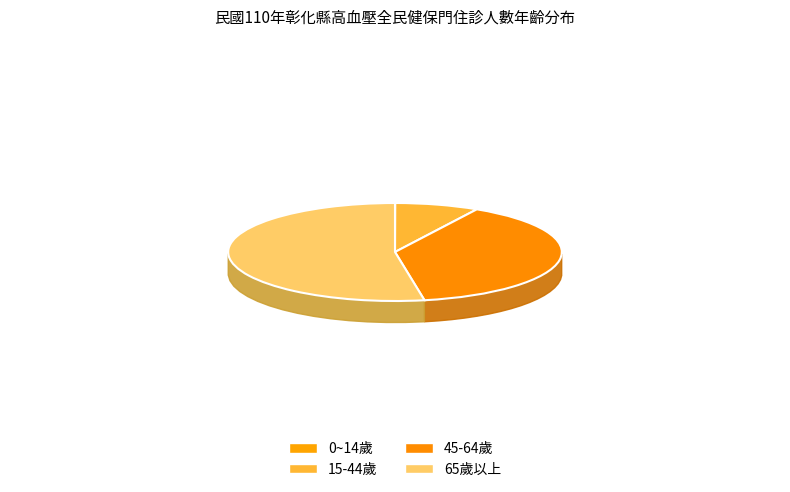

Is it true that 0~14歲 is 0% of the pie?

True